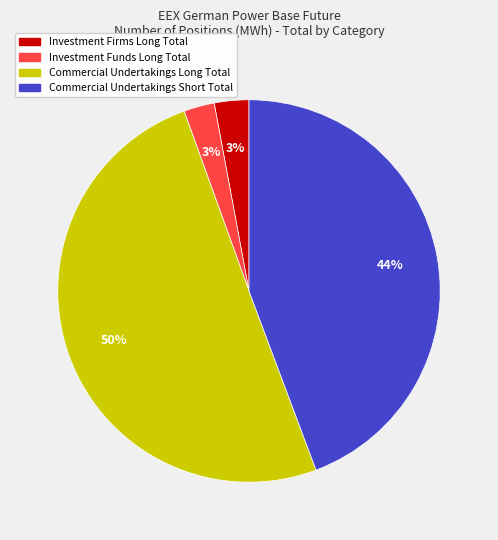

Between Commercial Undertakings Short Total and Investment Firms Long Total, which is larger?

Commercial Undertakings Short Total